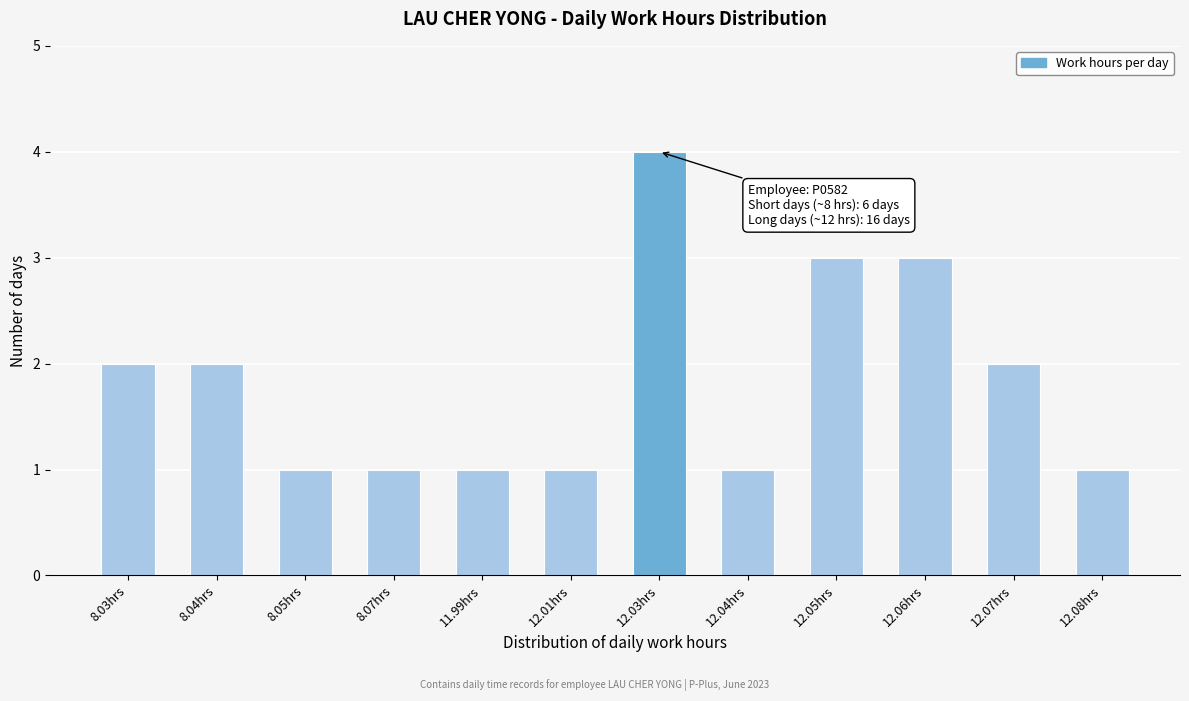

Reading left to right, list all the values displayed in this chart.

8.03hrs=2	8.04hrs=2	8.05hrs=1	8.07hrs=1	11.99hrs=1	12.01hrs=1	12.03hrs=4	12.04hrs=1	12.05hrs=3	12.06hrs=3	12.07hrs=2	12.08hrs=1